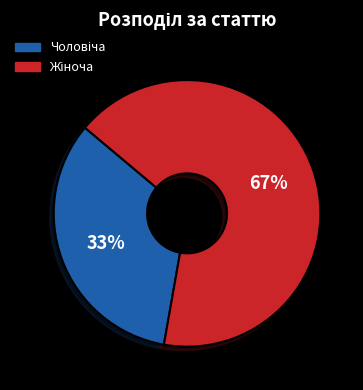

Is there a majority slice in this chart?

Yes